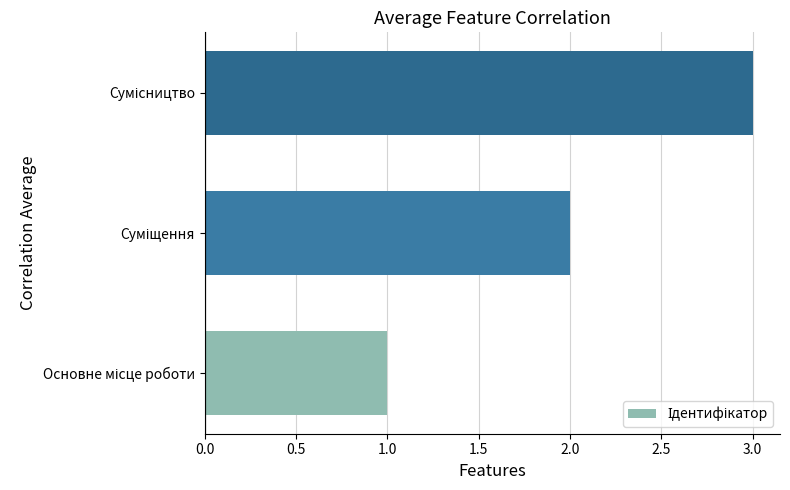

How many bars are there in total?

3